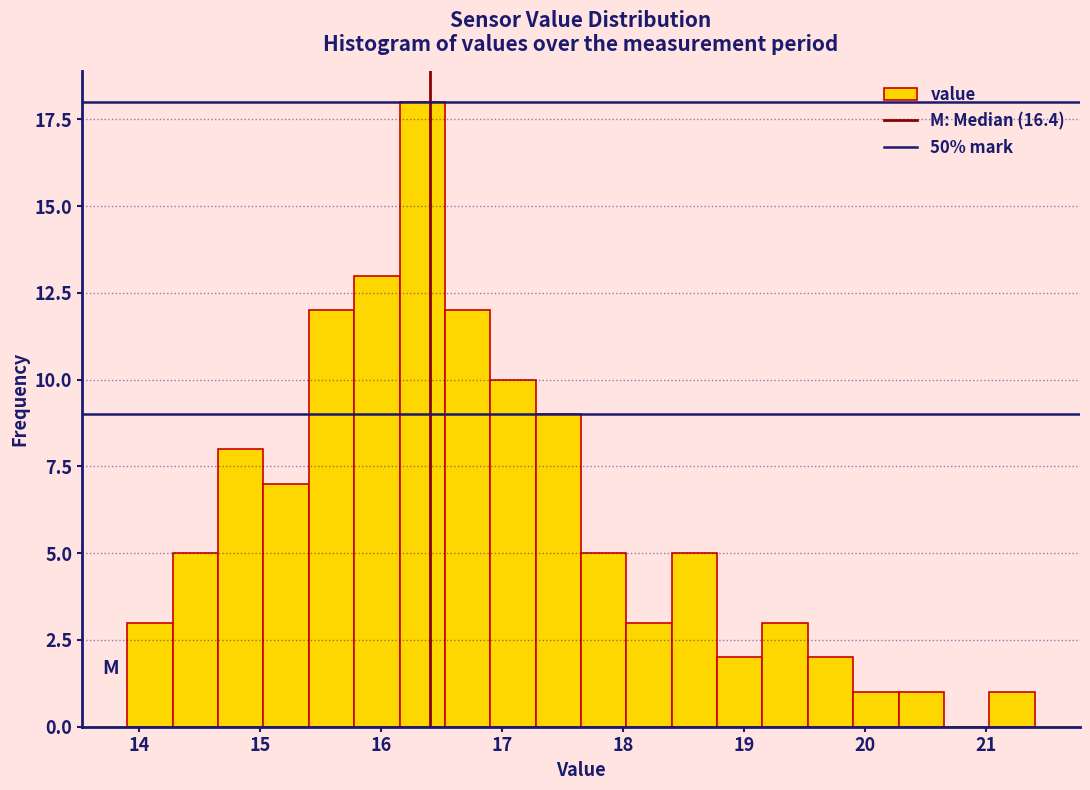

Read against the x-axis, roughly where is the centre of the tallest bar?

16.3